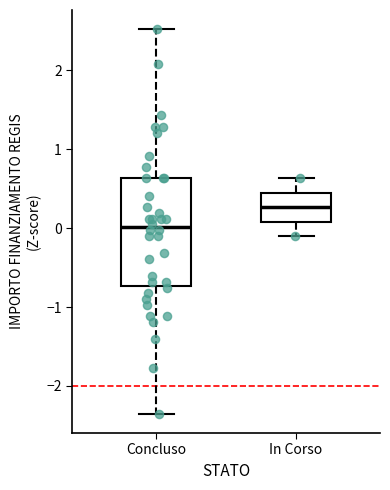

Reading left to right, read every box against the y-axis: the position of its median line, the range the box covers, and the ends of its whiskers. The values are not printed on the chart, so give them approximately, as read against the axis.

Concluso: median 0.0, box -0.7 to 0.6, whiskers -2.4 to 2.5
In Corso: median 0.3, box 0.1 to 0.4, whiskers -0.1 to 0.6